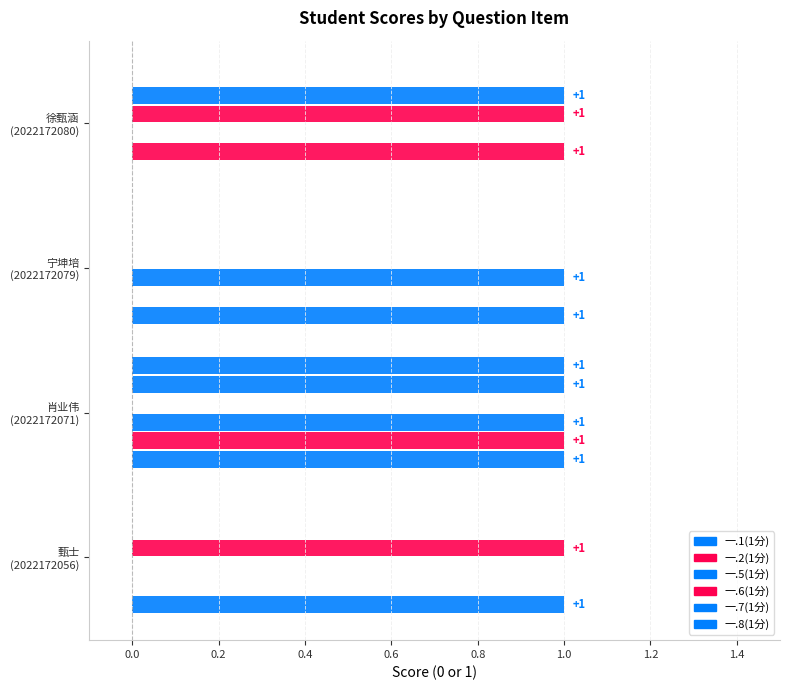

At how many categories does at least one series exceed 0?

4